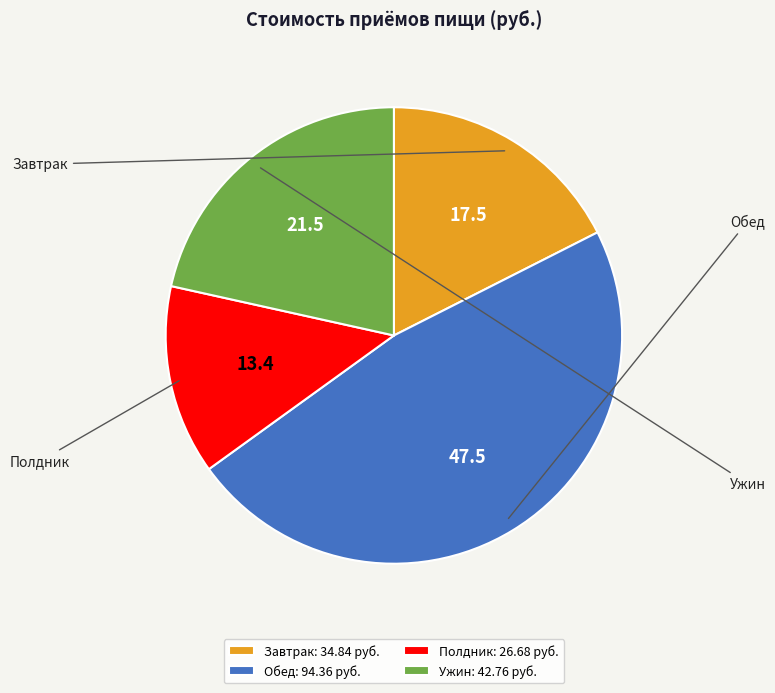

What percentage is the Ужин slice, to the nearest percent?

22%